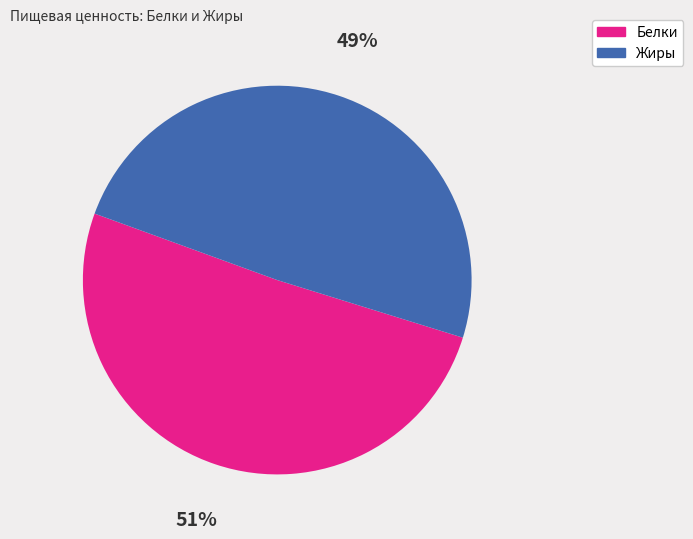

Is it true that Жиры is 59% of the pie?

False